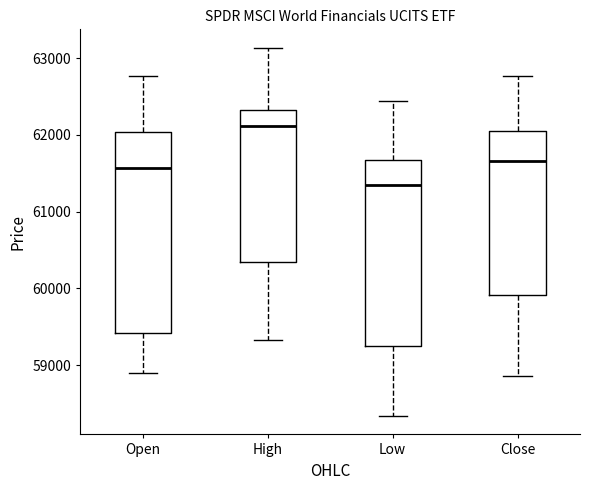

Where is the upper edge of the box for Low on the y-axis? The values are not printed on the chart, so give them approximately, as read against the axis.

61700